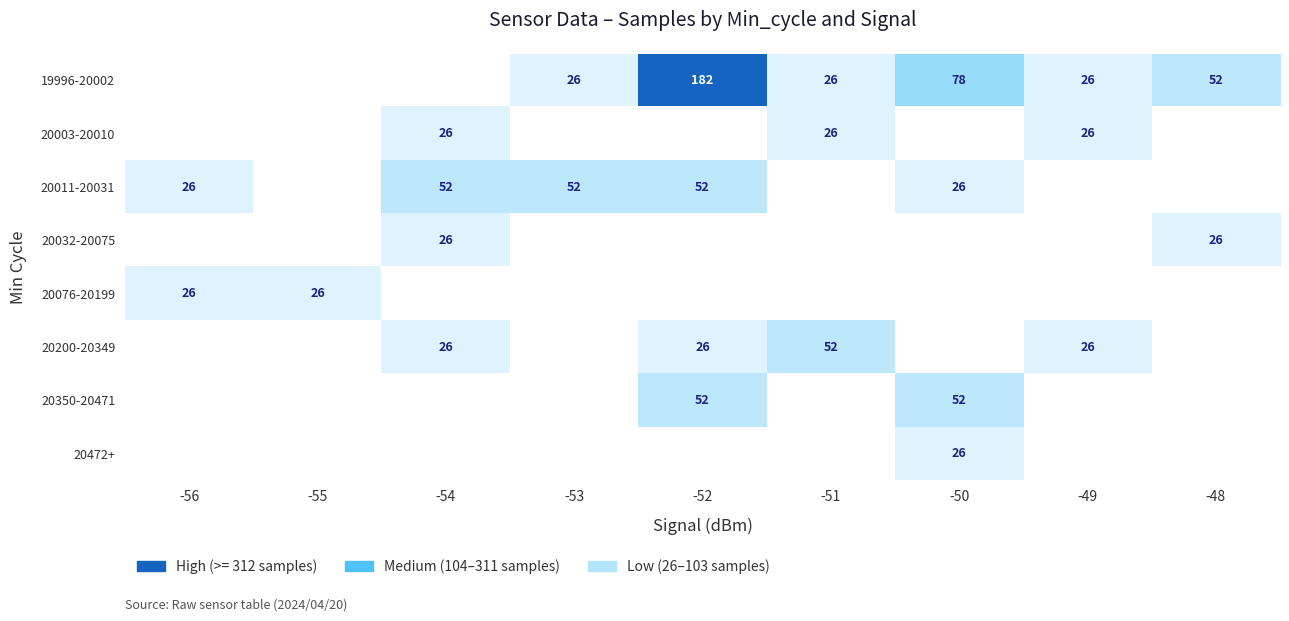

The 19996-20002 series shows 182 at -52. True or false?

True